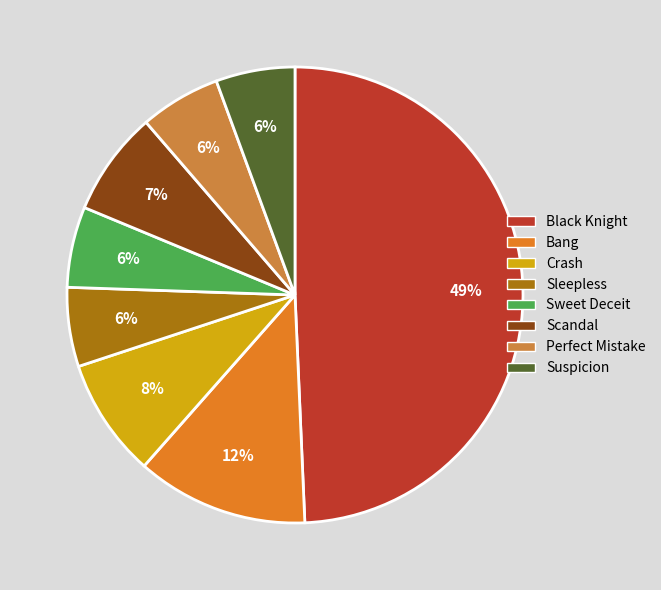

Approximately how many times larger is the value at Suspicion compared to Scandal?

0.8